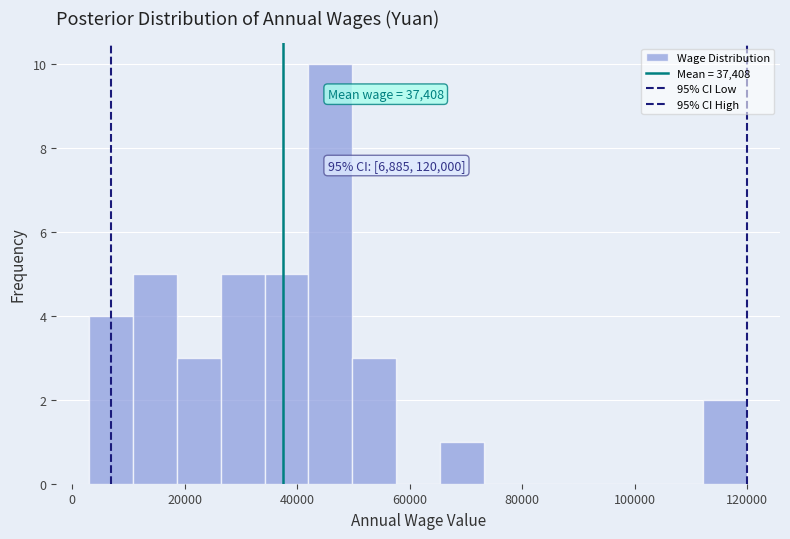

Read against the x-axis, roughly where is the centre of the tallest bar?

46000